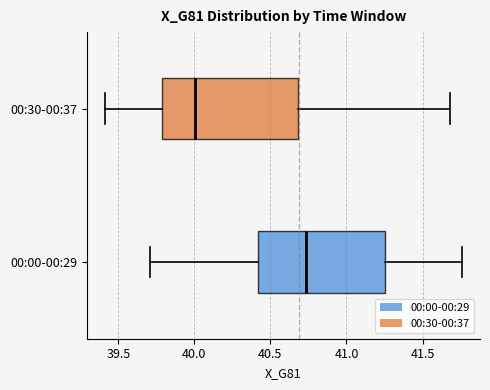

Where does the left whisker of the box for 00:00-00:29 end on the x-axis? The values are not printed on the chart, so give them approximately, as read against the axis.

39.70